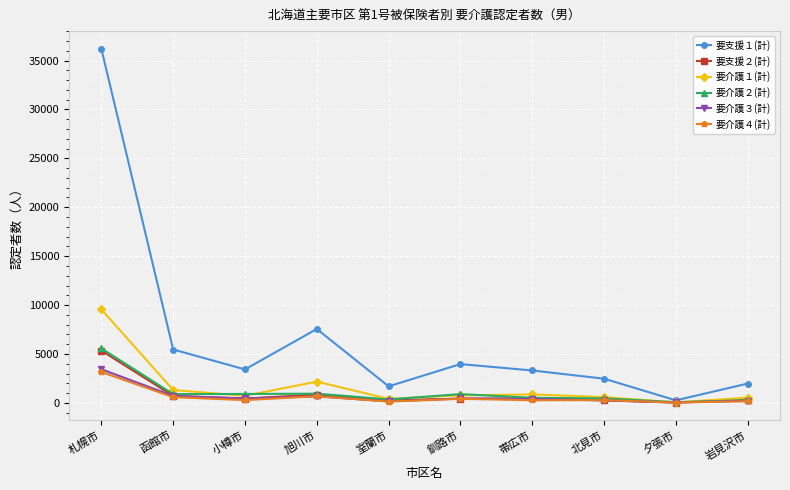

What is the sum of all 要介護２(計) values?

10875